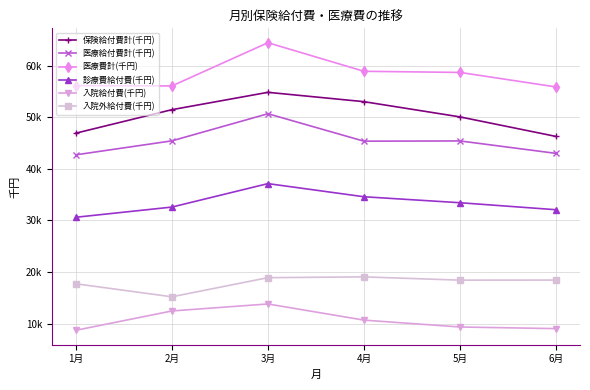

What is the difference between the maximum and minimum values in the 医療給付費計(千円) series?

7960.7